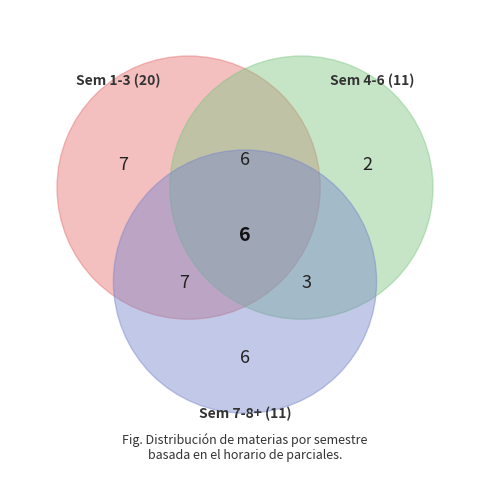

Does any single category account for the majority?

No